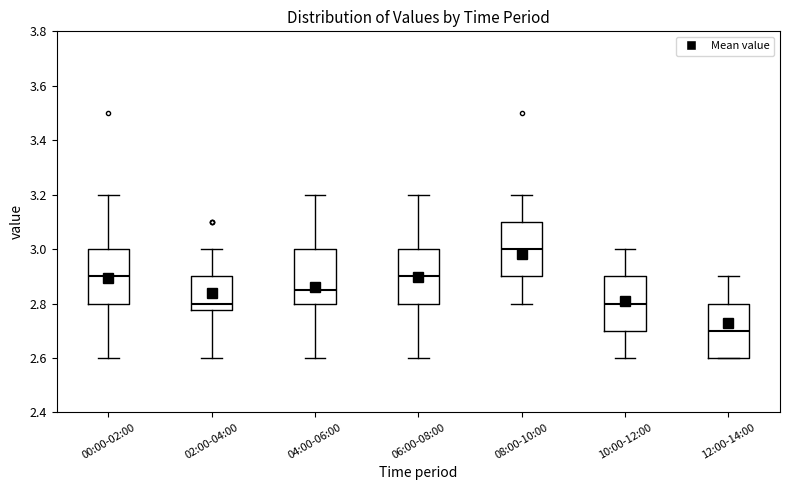

Reading left to right, transcribe this box plot: for each box, give where its median line is, the range the box spans, and where its two whiskers end, as read against the y-axis. The values are not printed on the chart, so give them approximately, as read against the axis.

00:00-02:00: median 2.90, box 2.80 to 3.00, whiskers 2.60 to 3.20
02:00-04:00: median 2.80, box 2.78 to 2.90, whiskers 2.60 to 3.00
04:00-06:00: median 2.86, box 2.80 to 3.00, whiskers 2.60 to 3.20
06:00-08:00: median 2.90, box 2.80 to 3.00, whiskers 2.60 to 3.20
08:00-10:00: median 3.00, box 2.90 to 3.10, whiskers 2.80 to 3.20
10:00-12:00: median 2.80, box 2.70 to 2.90, whiskers 2.60 to 3.00
12:00-14:00: median 2.70, box 2.60 to 2.80, whiskers 2.60 to 2.90